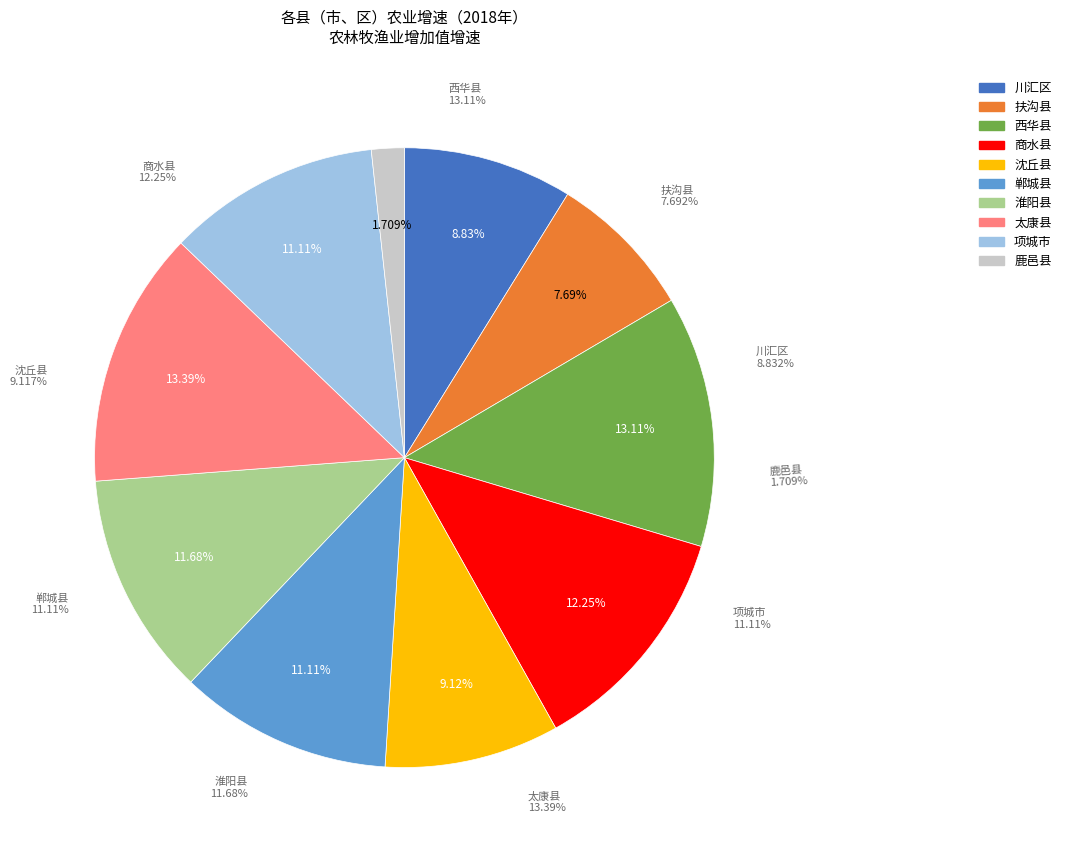

Is there a majority slice in this chart?

No